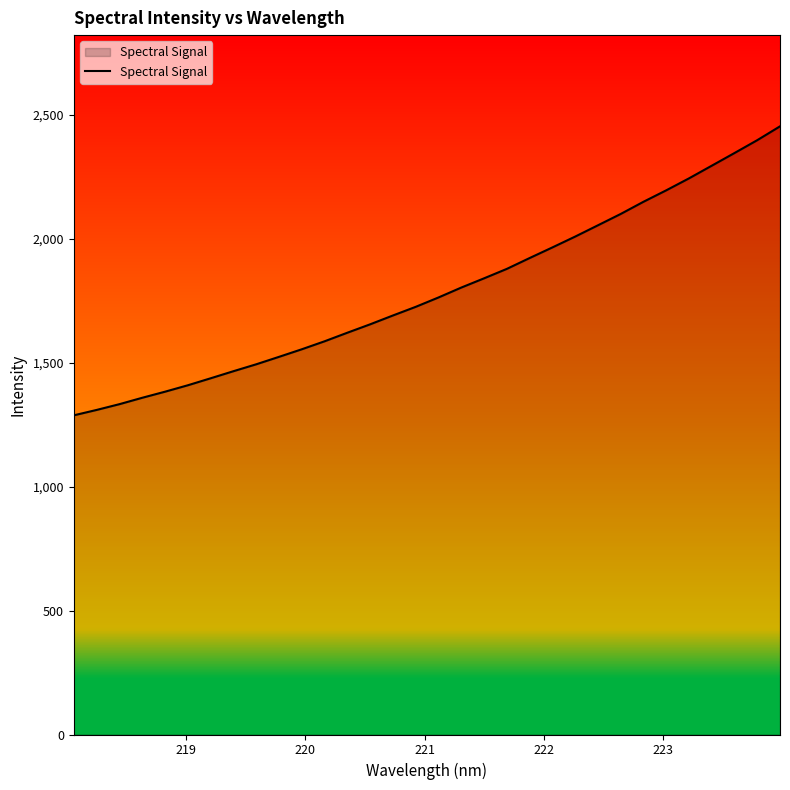

What is the maximum value shown in the chart?

2452.7